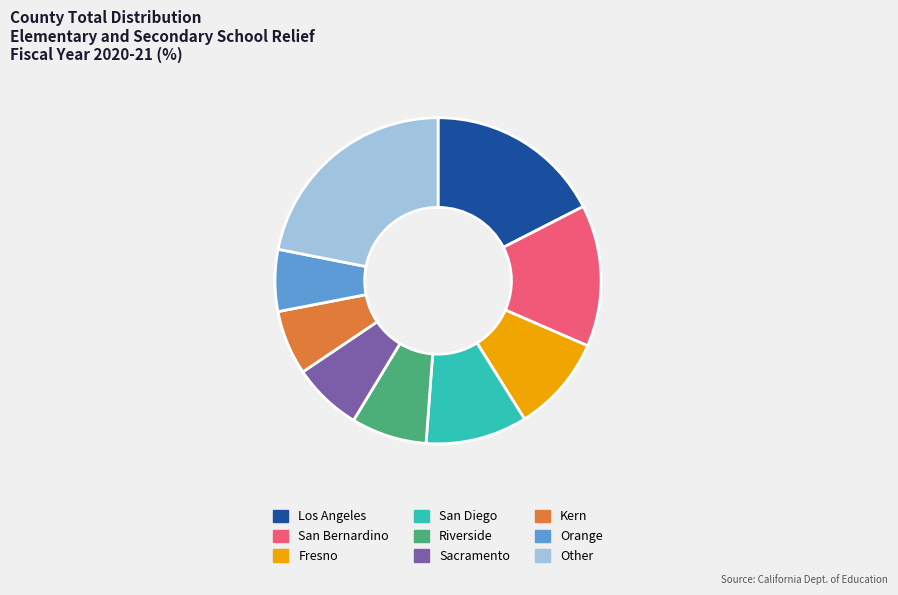

True or false: Orange accounts for 15% of the total.

False